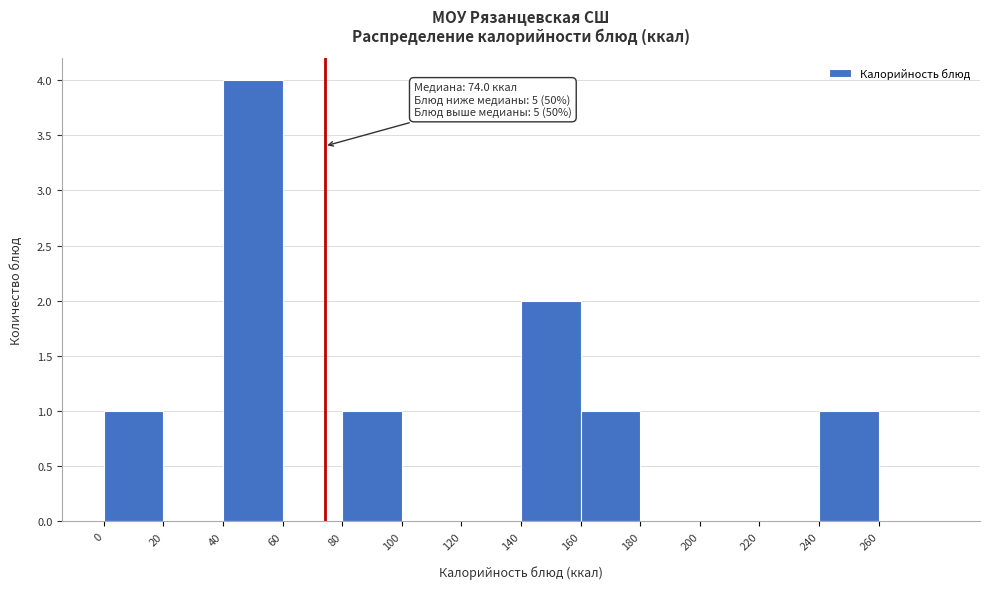

Which range on the x-axis has the tallest bar?

40 to 60